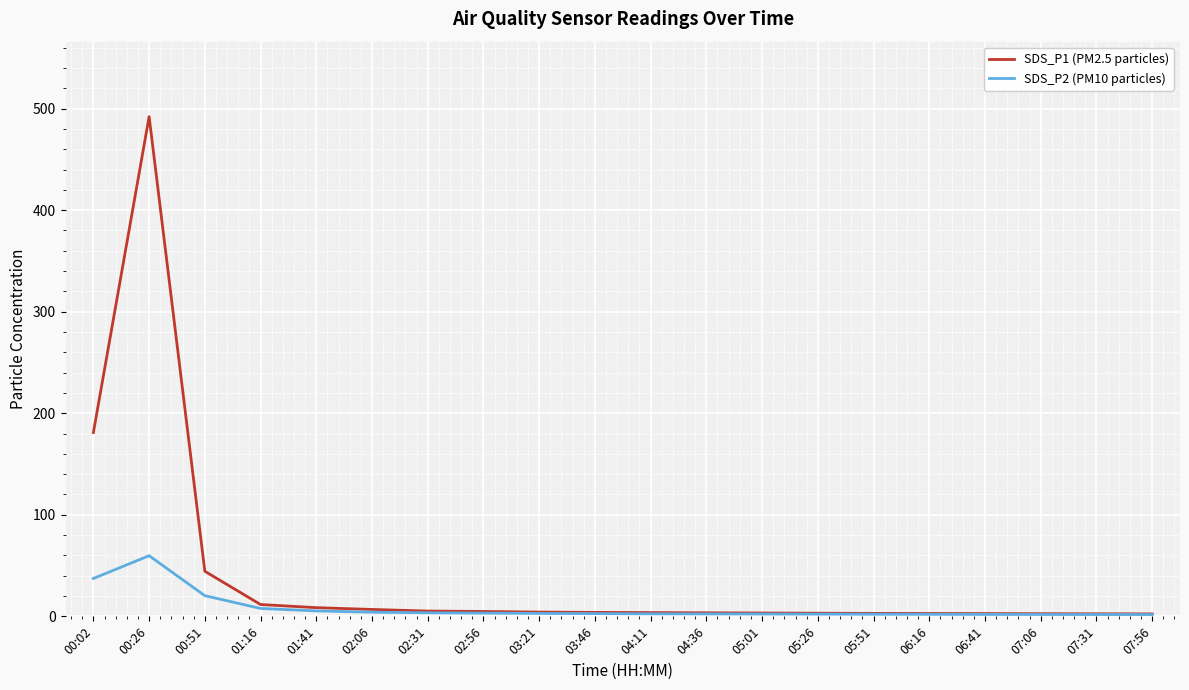

How many categories are shown in the chart?

20